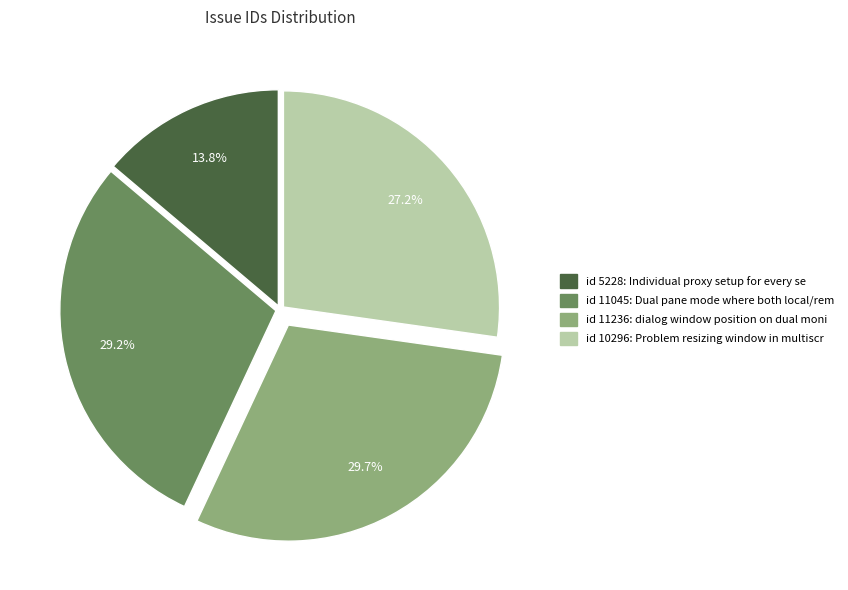

Does any single category account for the majority?

No